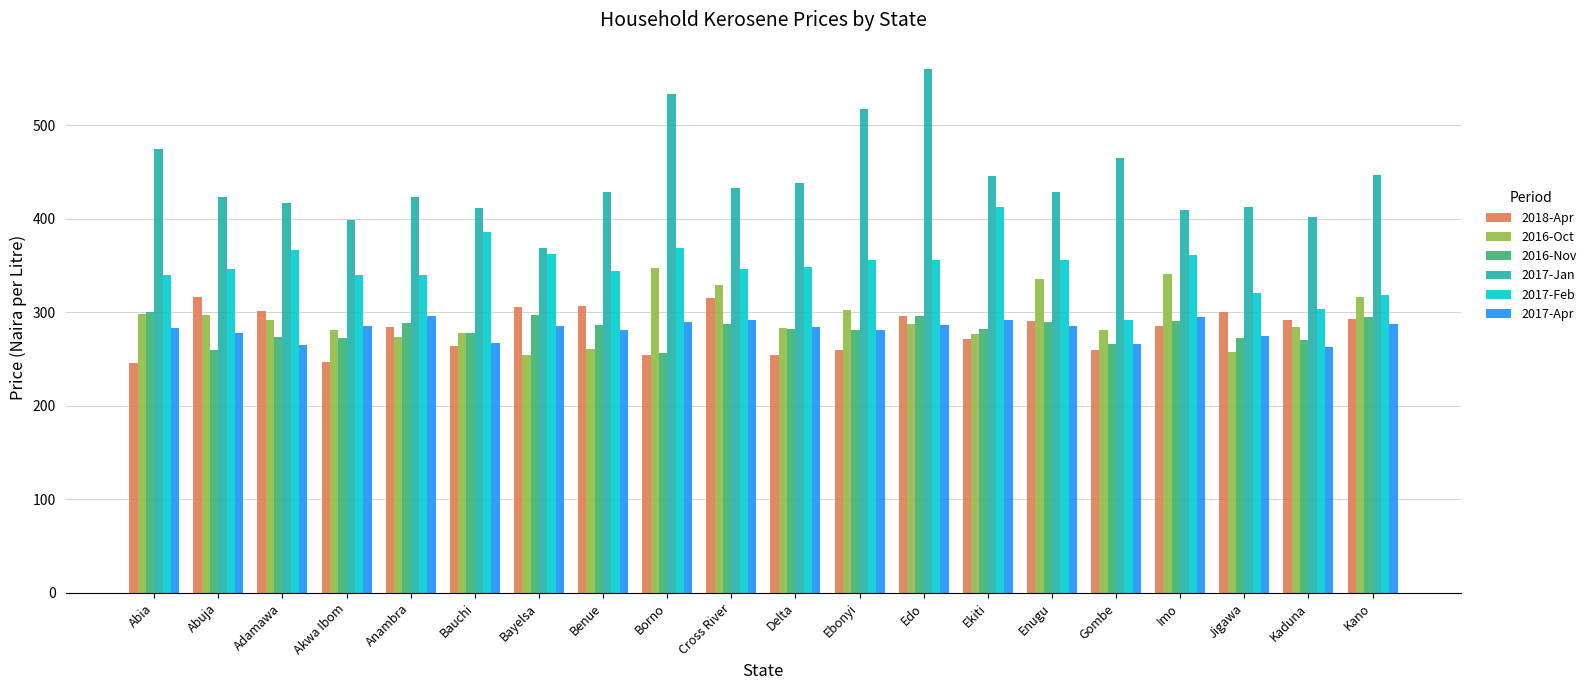

The 2016-Oct series shows 108.8 at Ebonyi. True or false?

False